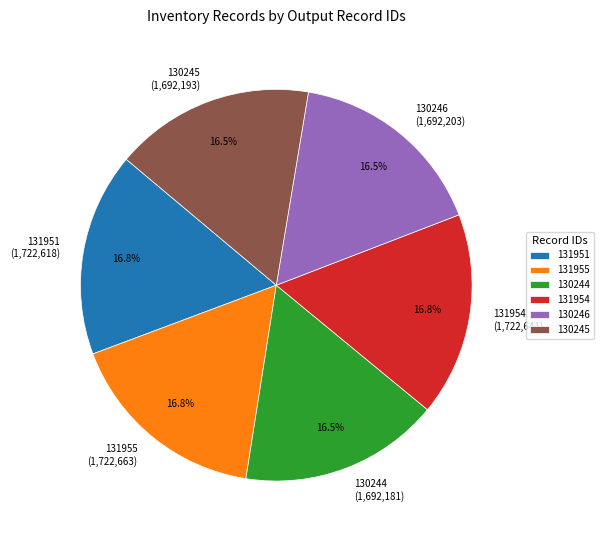

How many segments does this pie chart have?

6